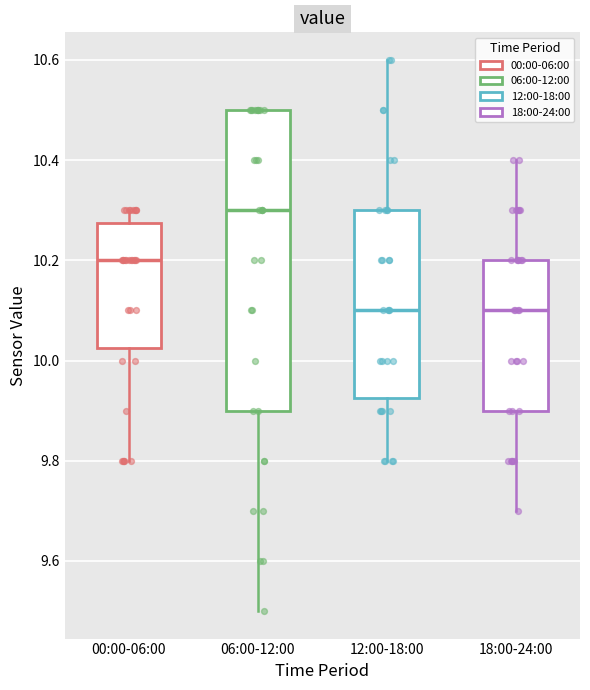

Reading left to right, transcribe this box plot: for each box, give where its median line is, the range the box spans, and where its two whiskers end, as read against the y-axis. The values are not printed on the chart, so give them approximately, as read against the axis.

00:00-06:00: median 10.20, box 10.02 to 10.28, whiskers 9.80 to 10.30
06:00-12:00: median 10.30, box 9.90 to 10.50, whiskers 9.50 to 10.50
12:00-18:00: median 10.10, box 9.92 to 10.30, whiskers 9.80 to 10.60
18:00-24:00: median 10.10, box 9.90 to 10.20, whiskers 9.70 to 10.40